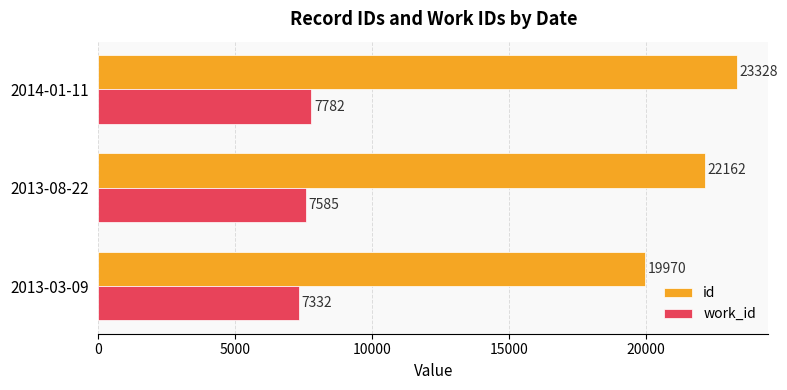

True or false: work_id has a value of 7585 at 2013-08-22.

True